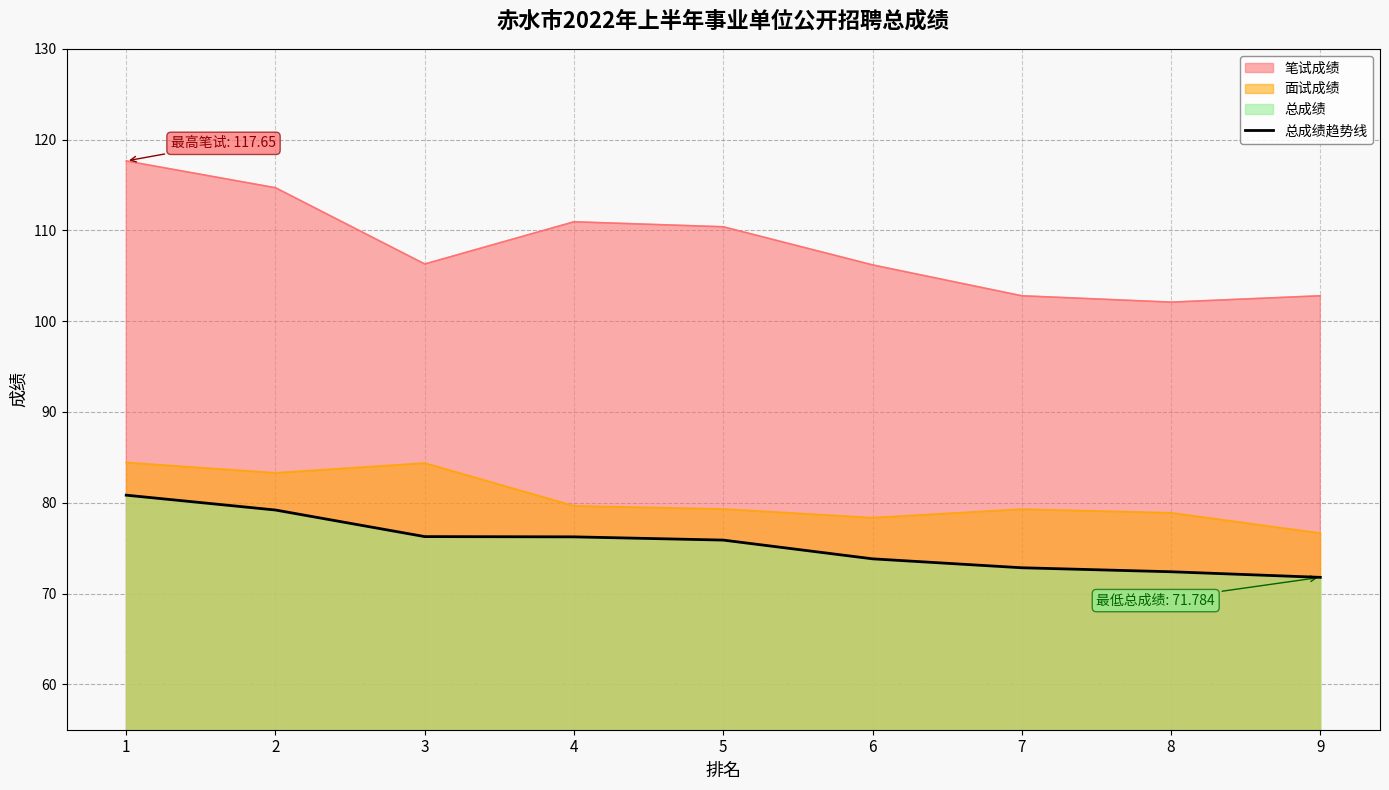

How many data points are less than 75?

4